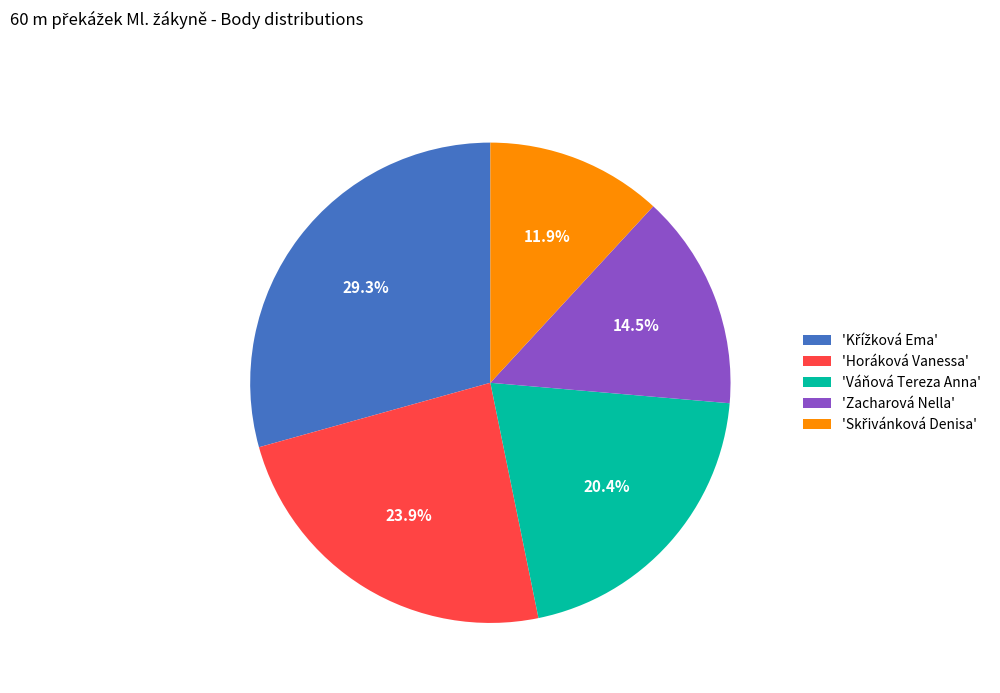

Is there a majority slice in this chart?

No